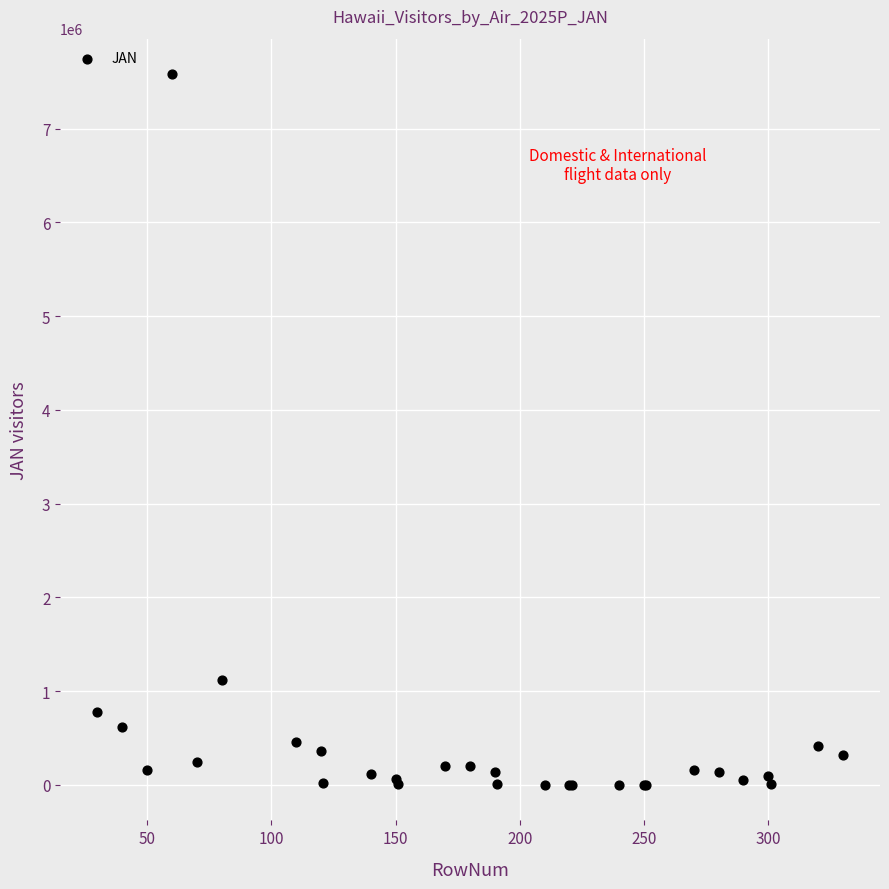

What Y value in the scatter plot is closest to 3790321?

1122877.0